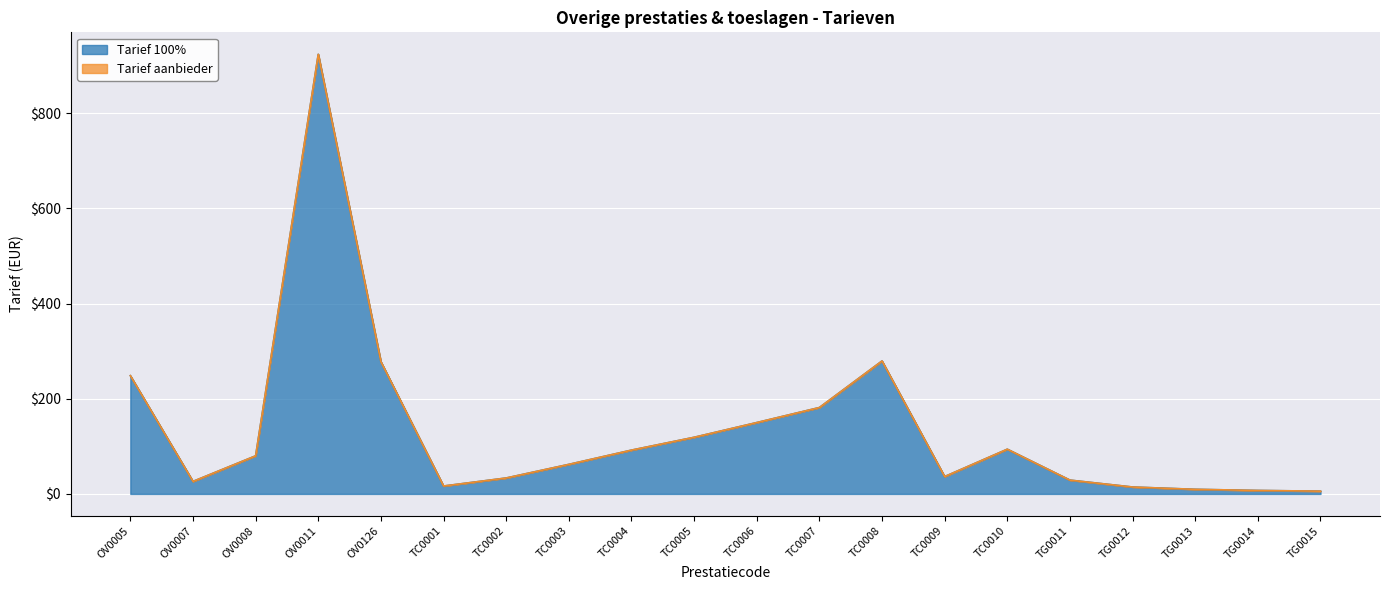

List the labels in order of value, largest first.

OV0011, TC0008, OV0126, OV0005, TC0007, TC0006, TC0005, TC0010, TC0004, OV0008, TC0003, TC0009, TC0002, TG0011, OV0007, TC0001, TG0012, TG0013, TG0014, TG0015